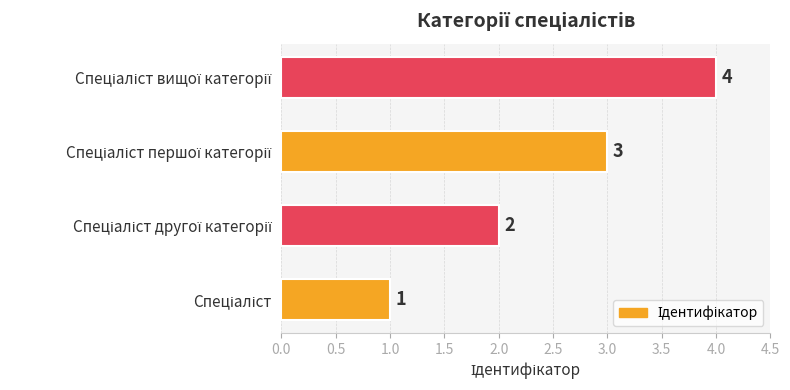

What is the greatest value displayed?

4